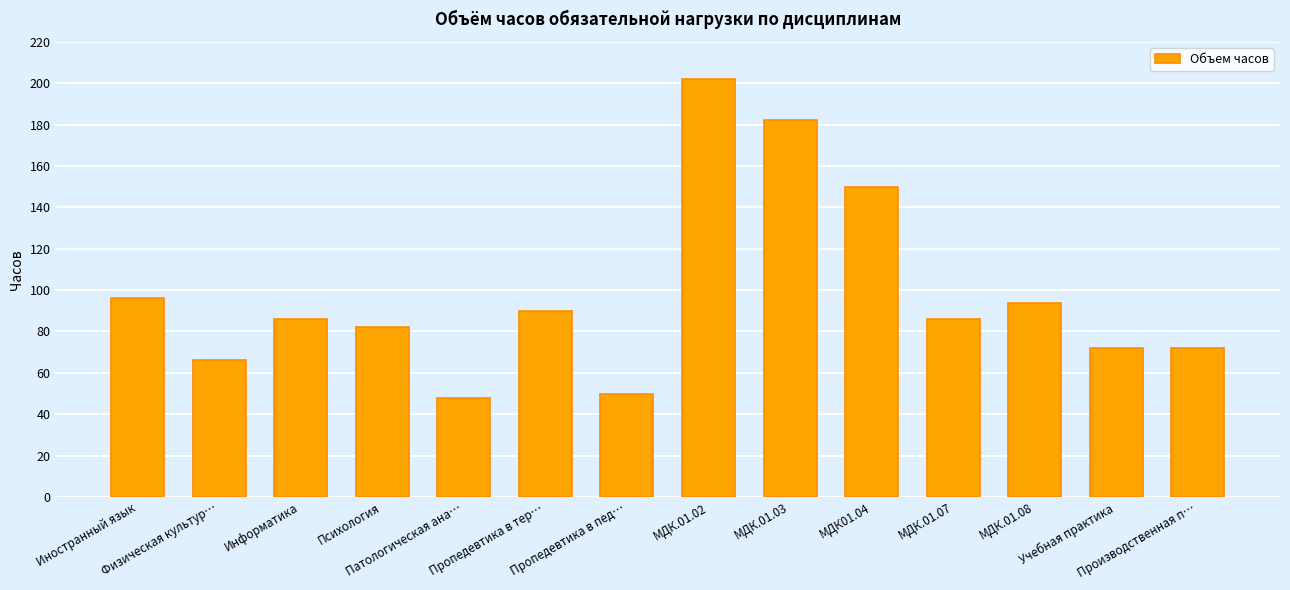

At which label is the value closest to 125?

МДК01.04